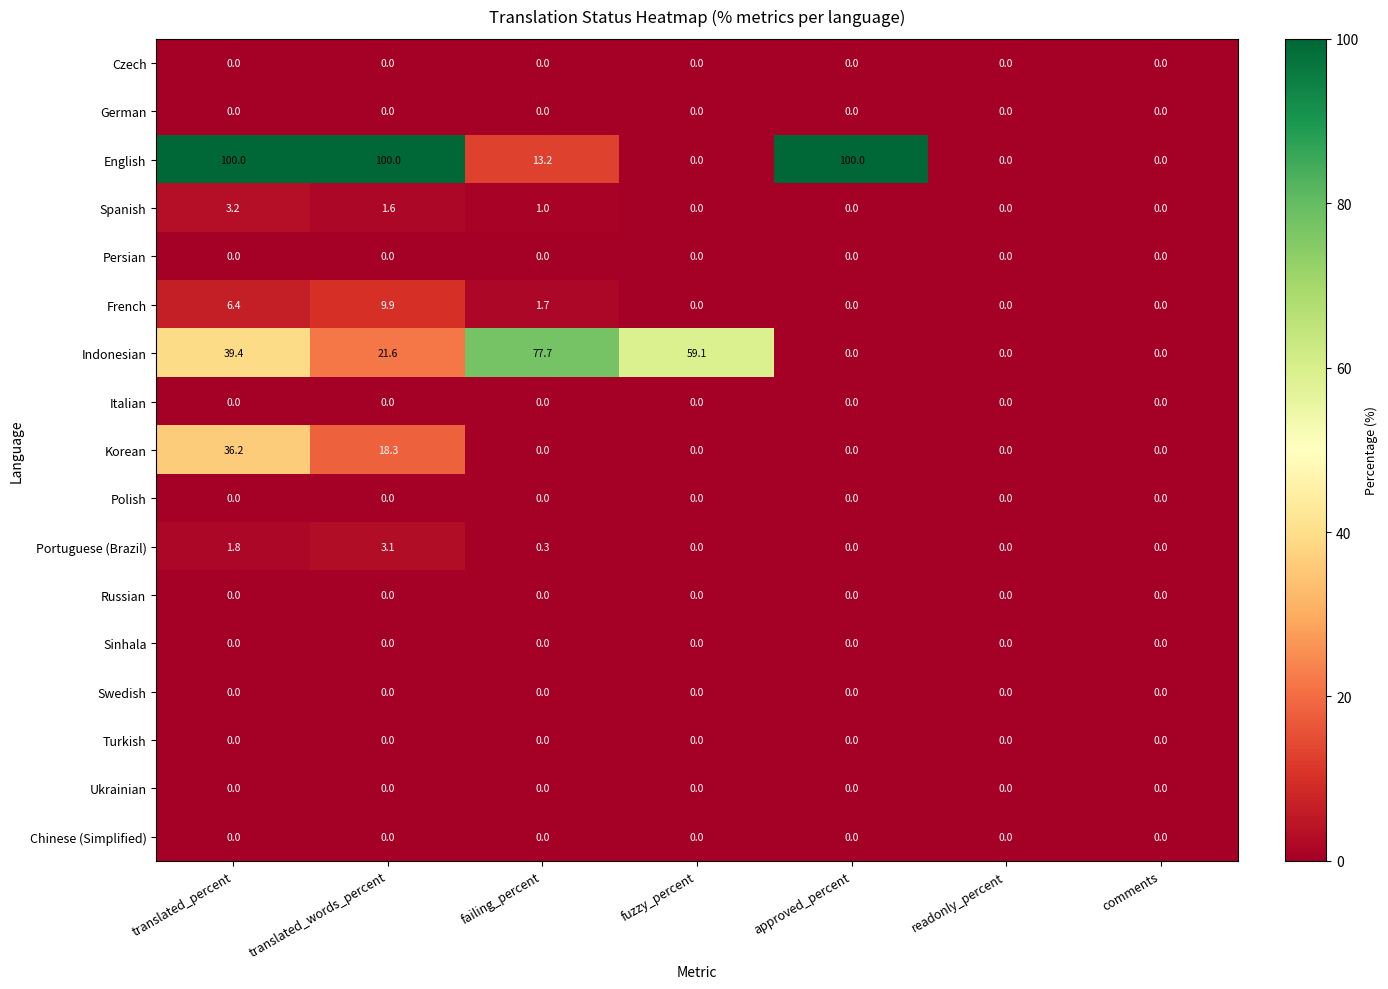

Which series has the largest total across all categories?

English